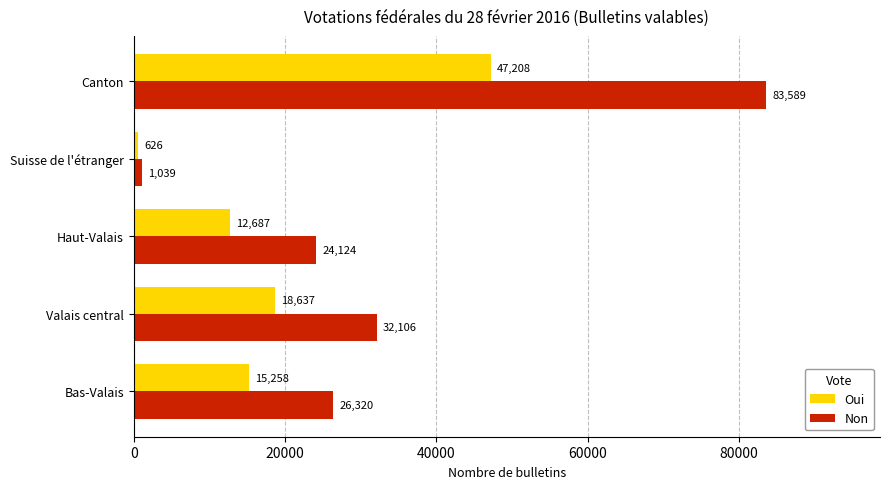

What is the difference between the highest and lowest values at Bas-Valais?

11062